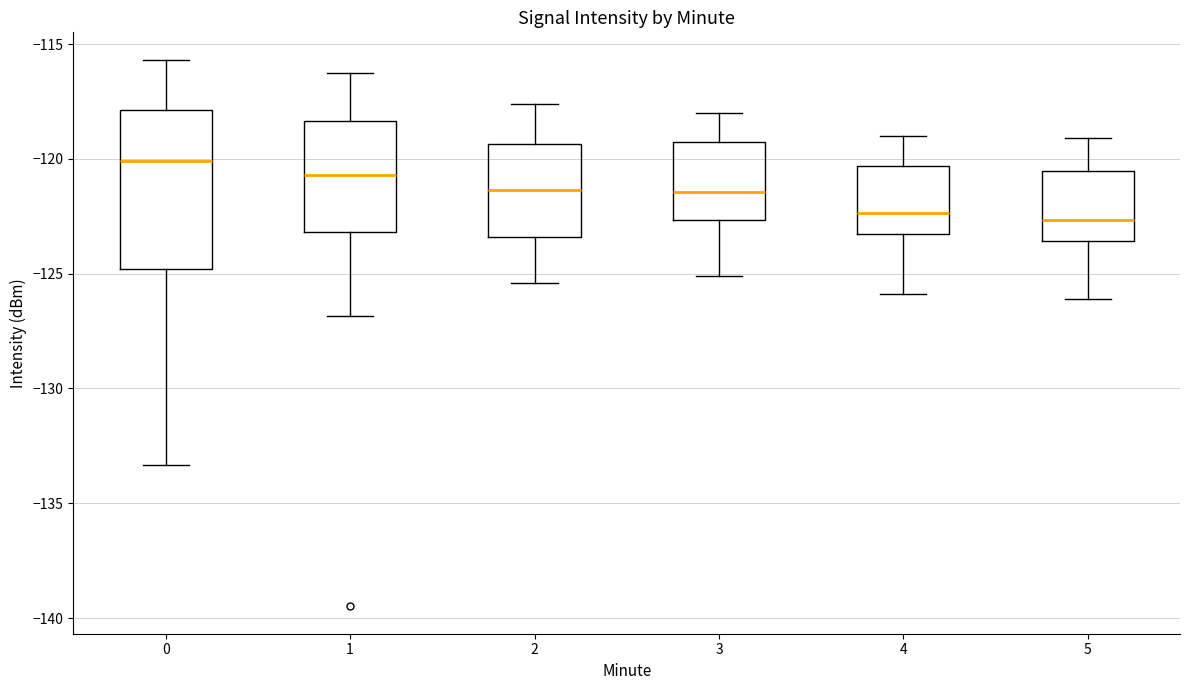

Where is the lower edge of the box at x = 4 on the y-axis? The values are not printed on the chart, so give them approximately, as read against the axis.

-123.5